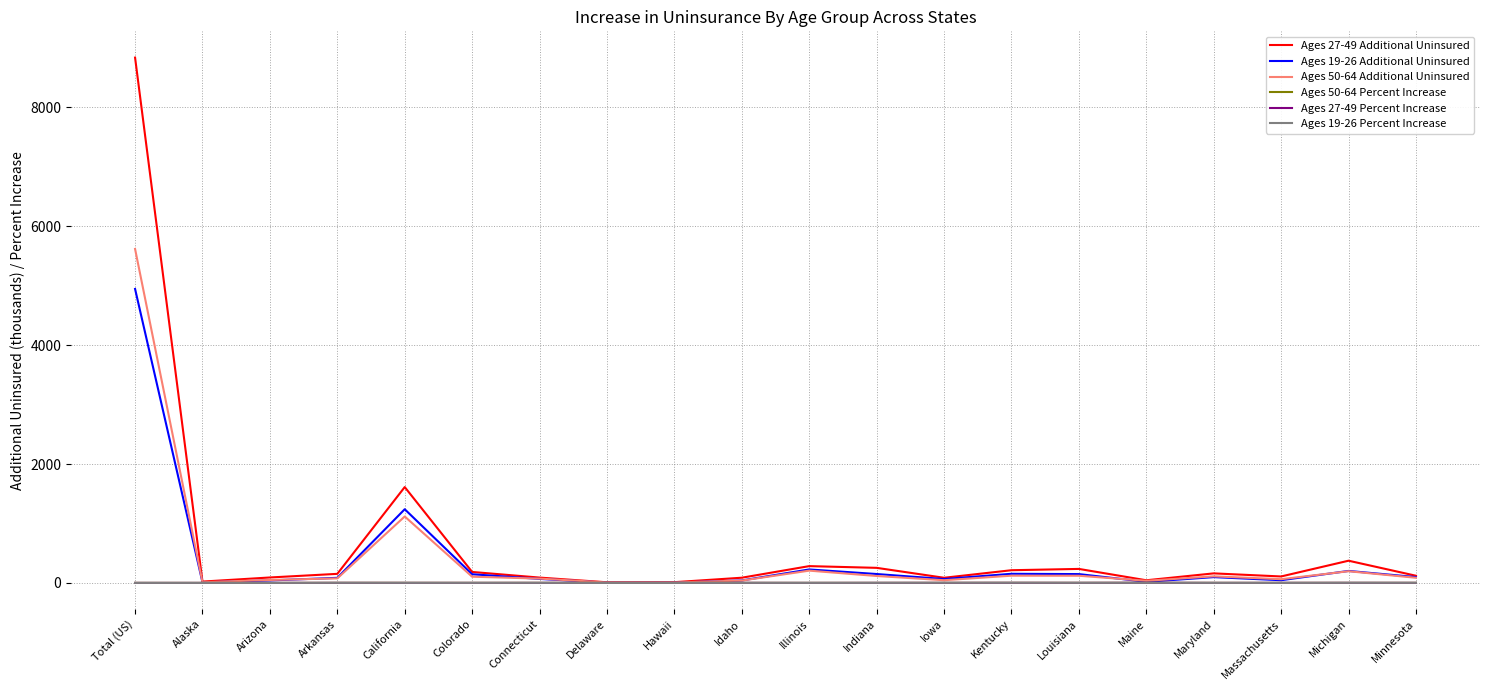

At which category is the sum across all series the highest?

Total (US)